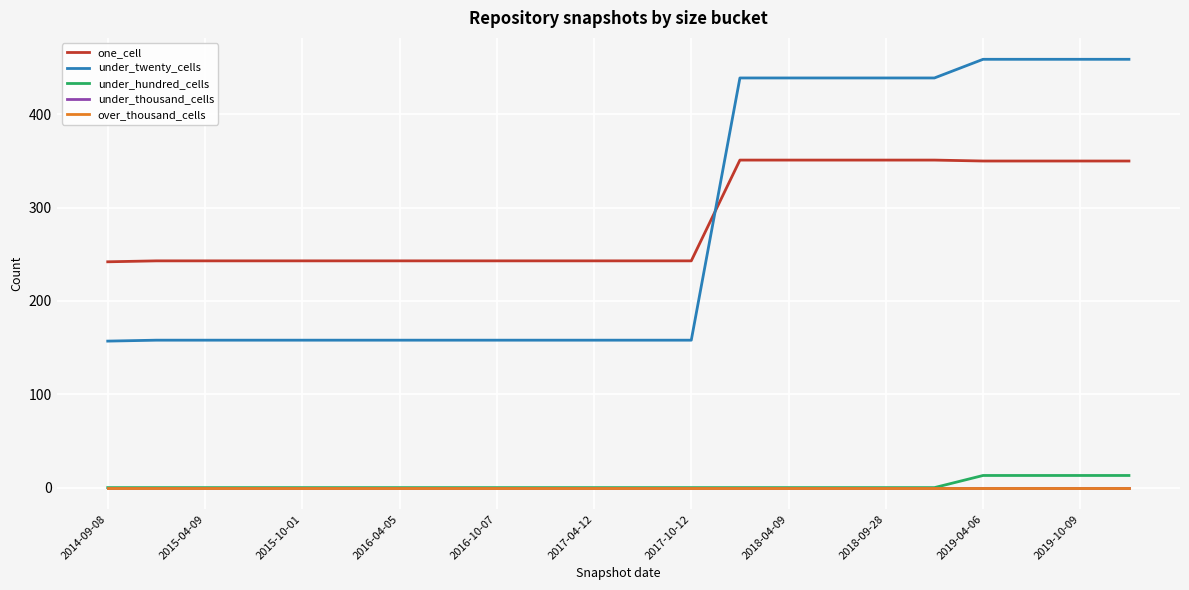

Does the chart have visible grid lines?

Yes